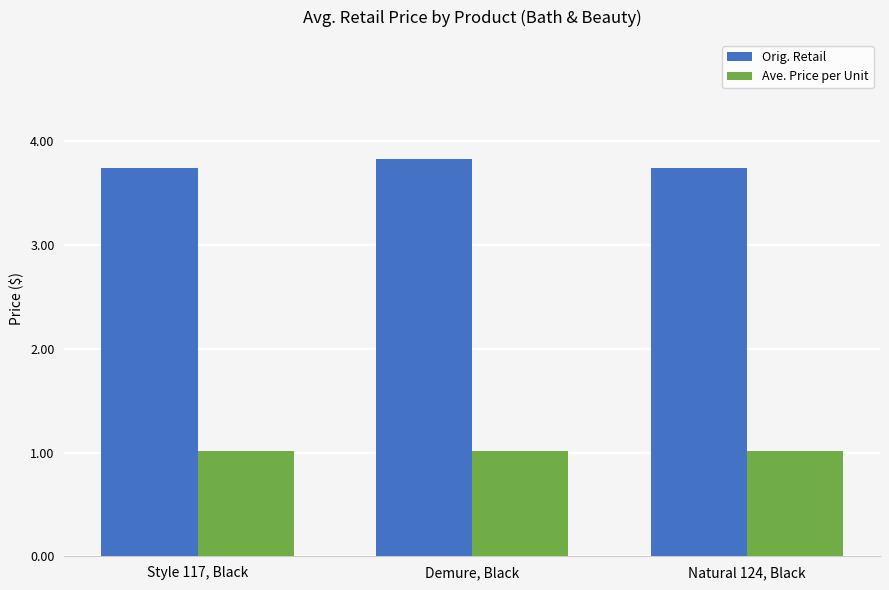

What is the total value across all series at Demure, Black?

4.8